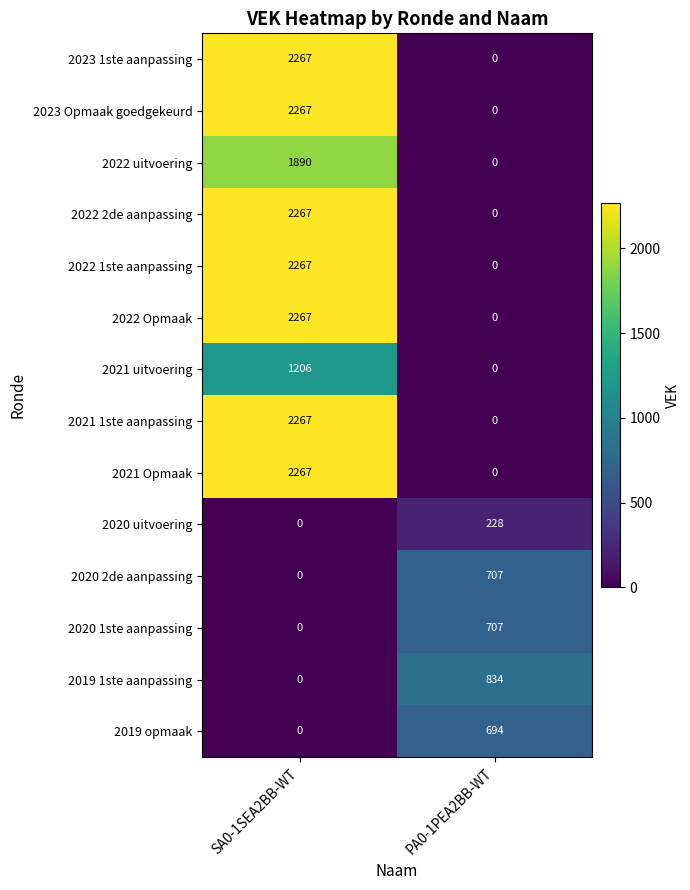

Is it true that 2019 opmaak equals 1063 at PA0-1PEA2BB-WT?

False